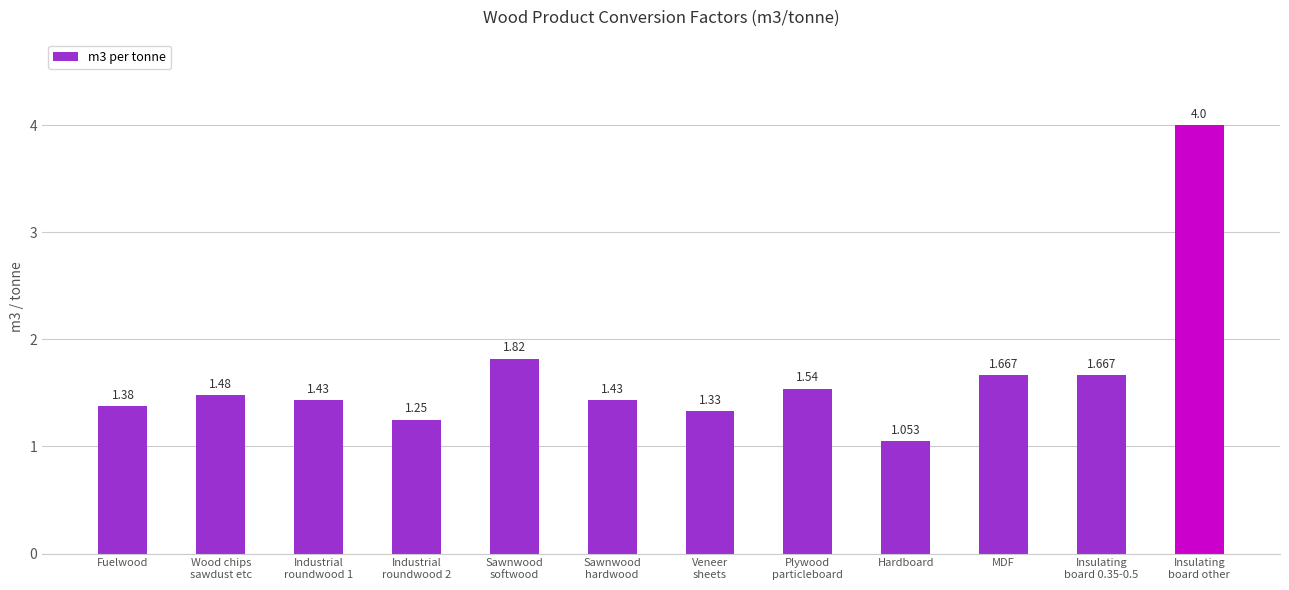

What is the change in value from Fuelwood to Plywood
particleboard?

+0.2